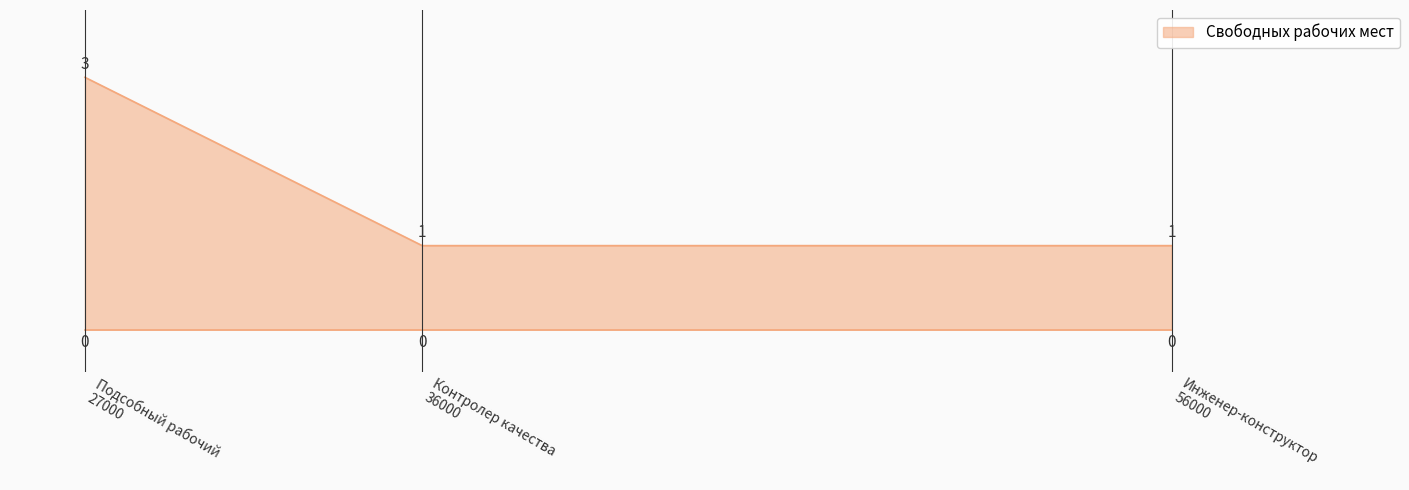

How many values are between 1 and 3?

3